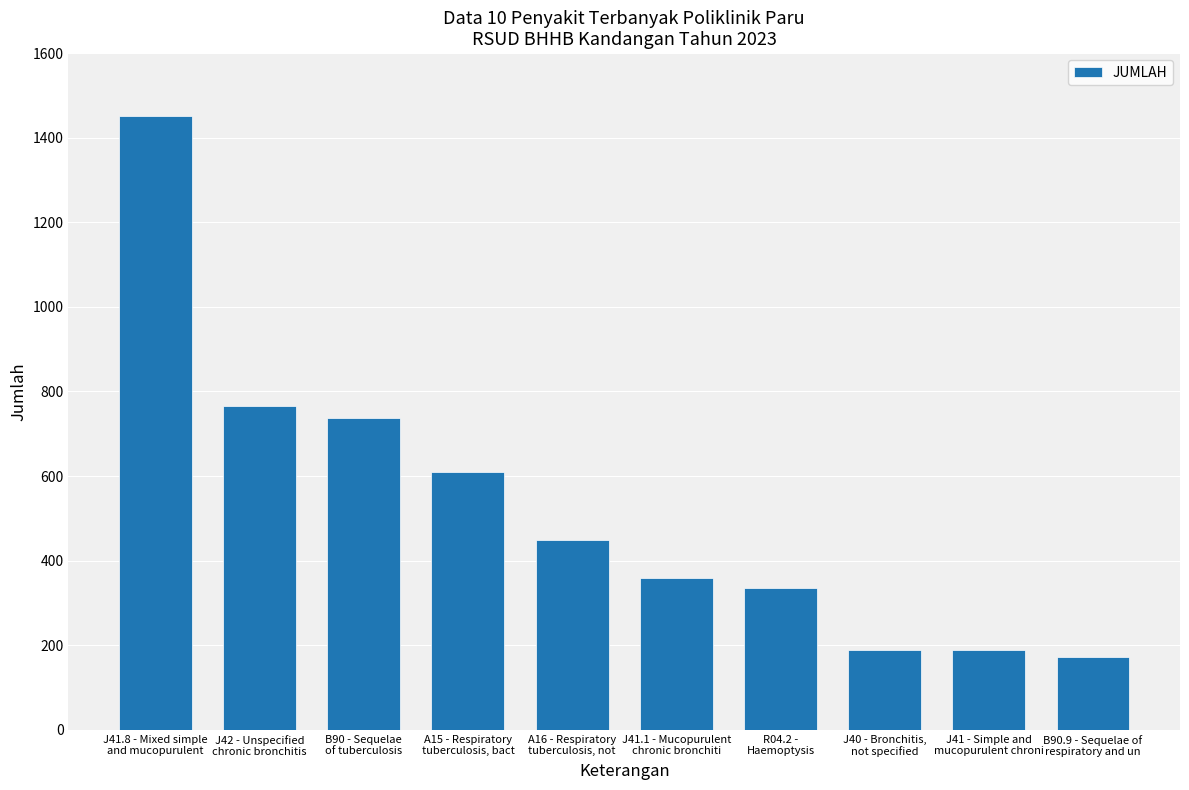

Count the number of data series in this chart.

1